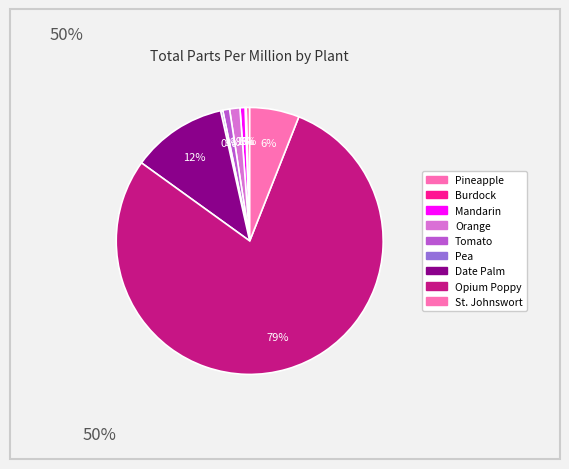

Which has a higher value, Burdock or Pea?

Pea